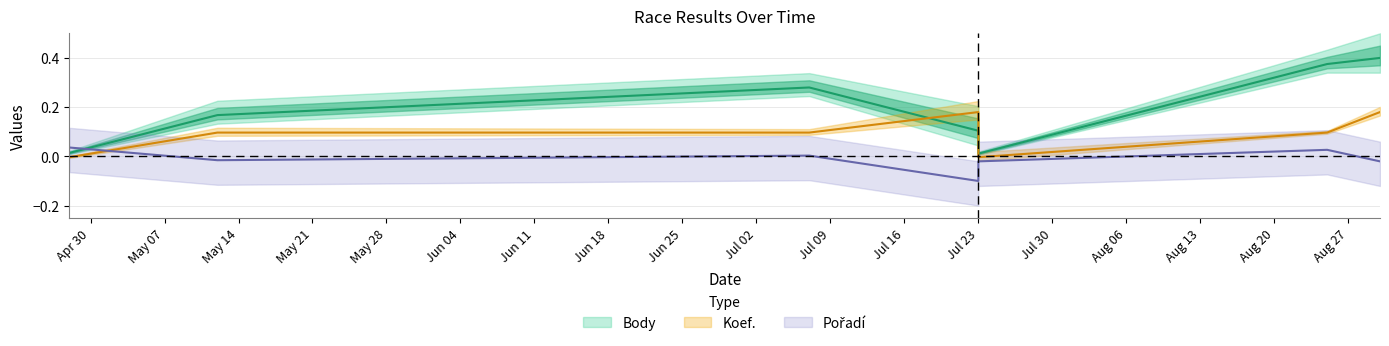

How many data points does each series have?

7